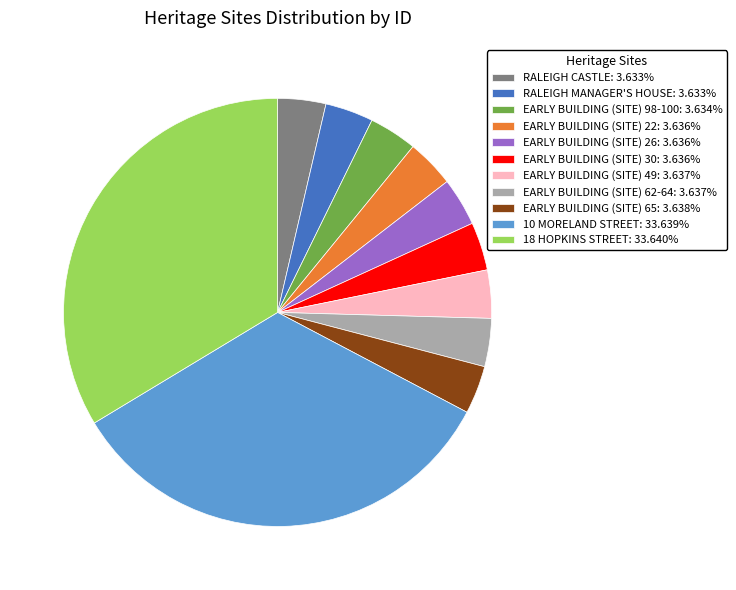

What is the ratio of the value at 18 HOPKINS STREET: 33.640% to the value at EARLY BUILDING (SITE) 62-64: 3.637%?

9.2